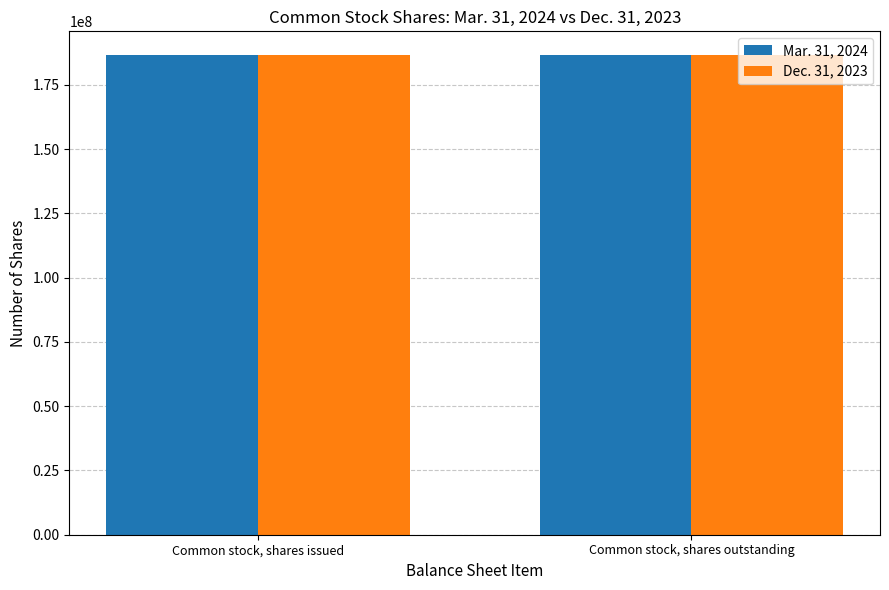

True or false: Dec. 31, 2023 has a value of 96332767 at Common stock, shares issued.

False